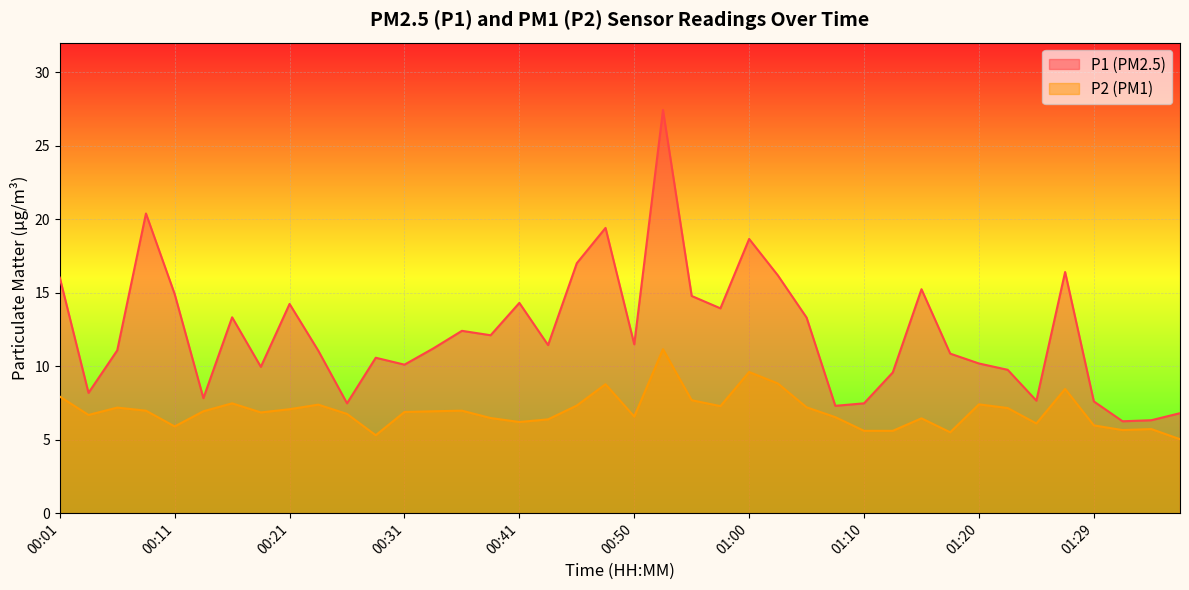

Is it true that P1 equals 2.8 at 01:07?

False